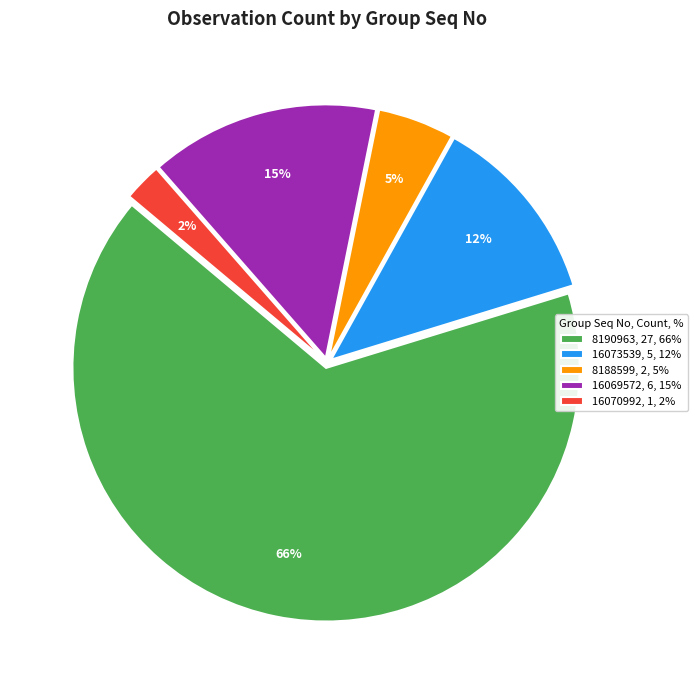

Do 16069572, 6, 15% and 8190963, 27, 66% together represent more than half of the pie?

Yes